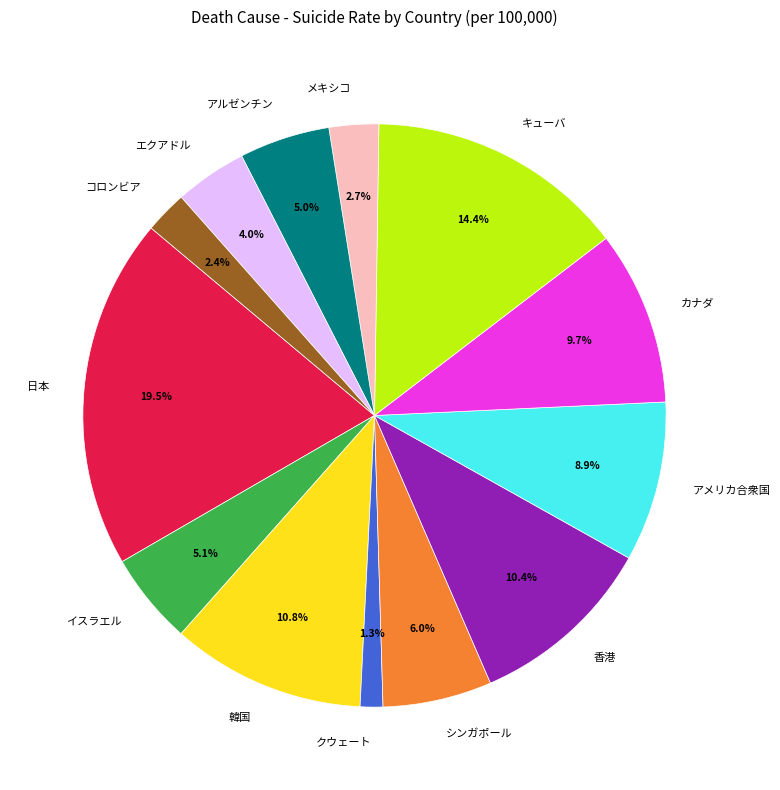

True or false: 韓国 accounts for 11% of the total.

True